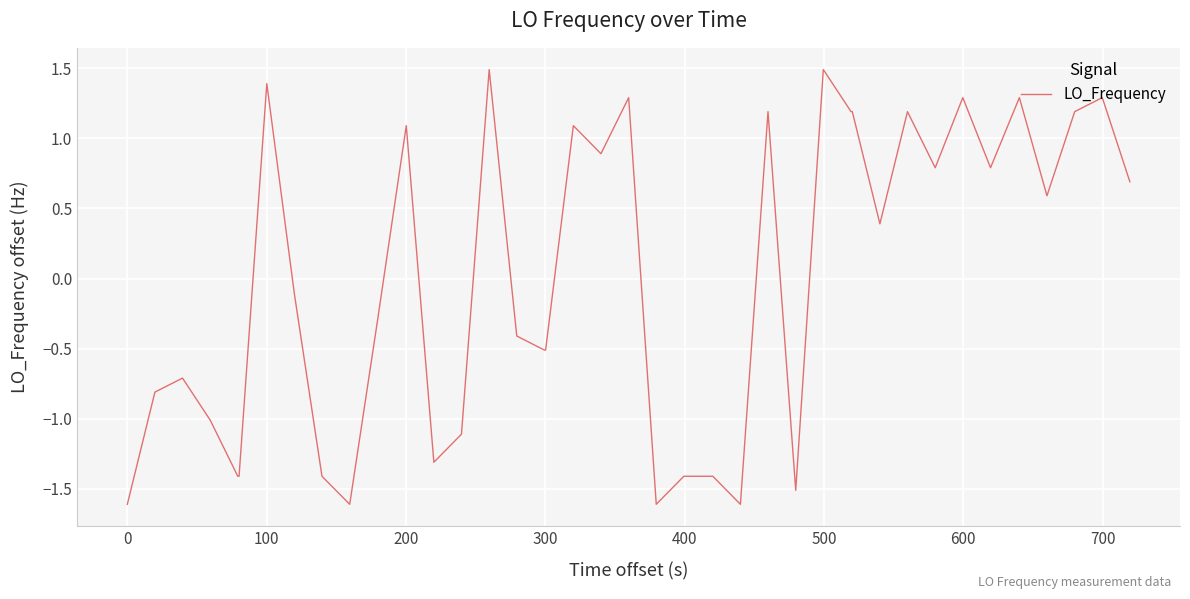

How many lines are shown in the chart?

1